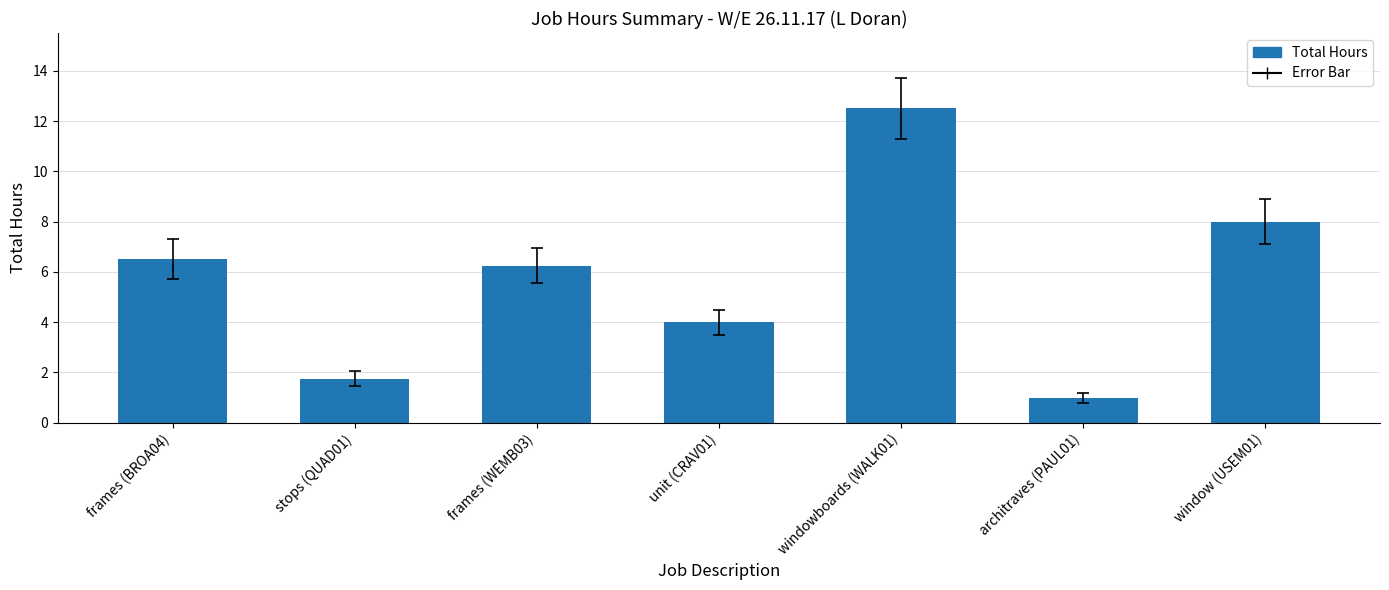

How many series are shown in this chart?

1